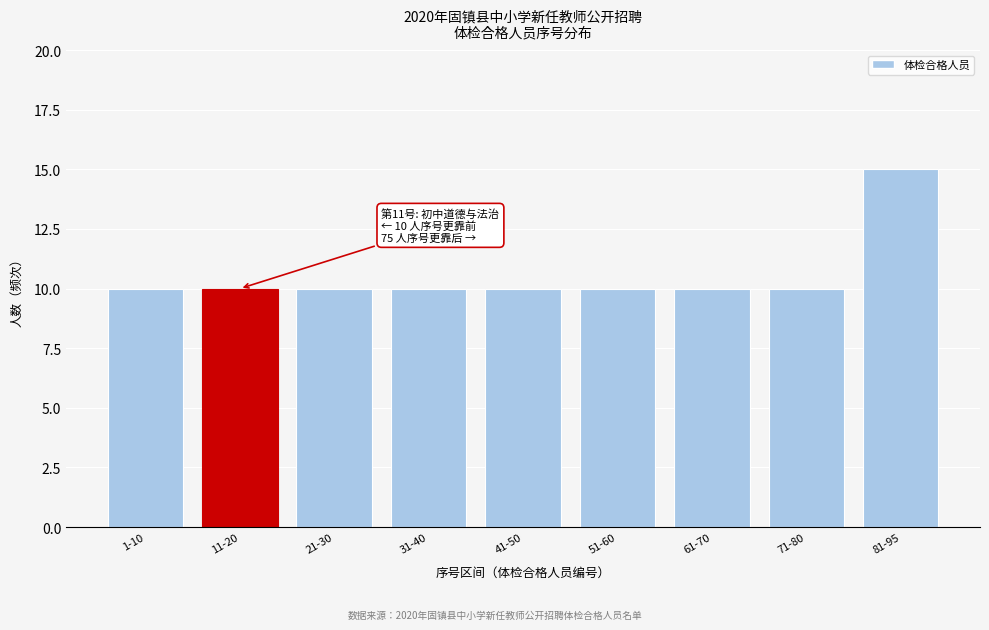

Reading left to right, what are all the values shown in this chart?

10	10	10	10	10	10	10	10	15